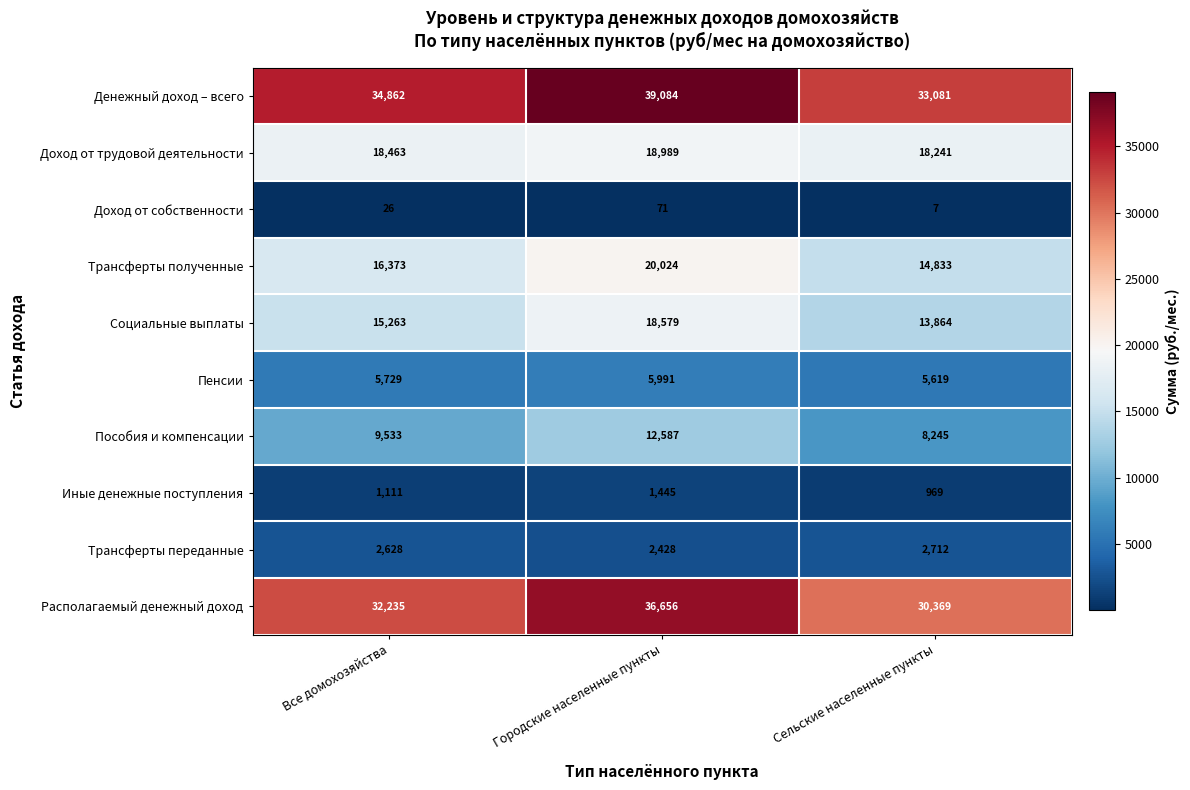

At Городские населенные пункты, list the series in order from smallest to largest.

Доход от собственности, Иные денежные поступления, Трансферты переданные, Пенсии, Пособия и компенсации, Социальные выплаты, Доход от трудовой деятельности, Трансферты полученные, Располагаемый денежный доход, Денежный доход – всего